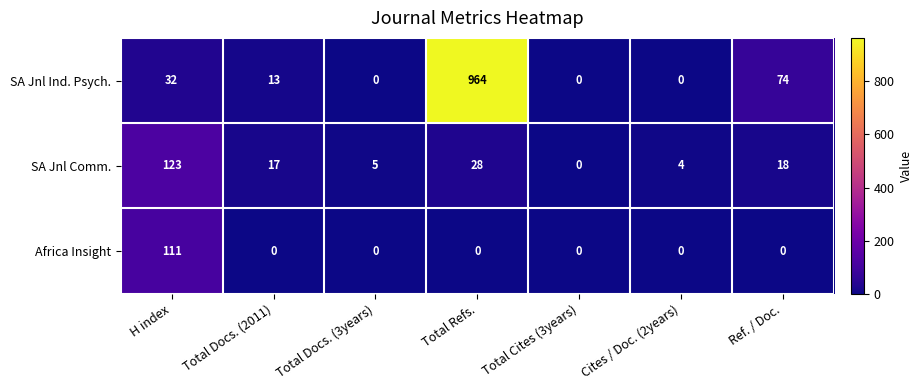

Reading left to right, extract all data points from this chart.

SA Jnl Ind. Psych.: 32	13	0	964	0	0	74
SA Jnl Comm.: 123	17	5	28	0	4	18
Africa Insight: 111	0	0	0	0	0	0